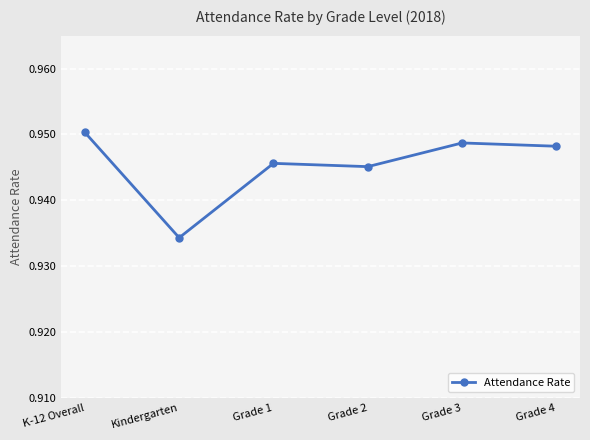

At which category does the data reach its first local peak?

Grade 1